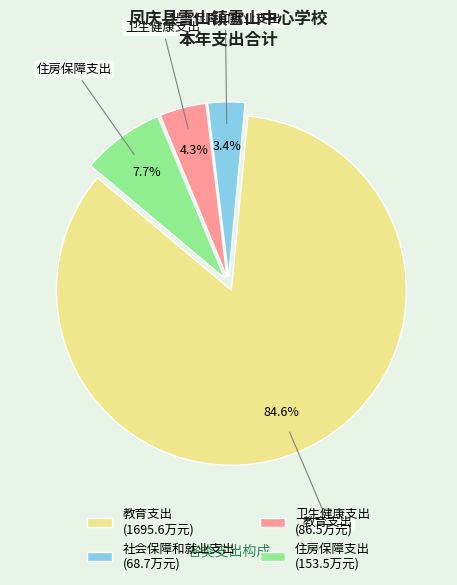

To the nearest percent, what portion does 卫生健康支出 represent?

4%